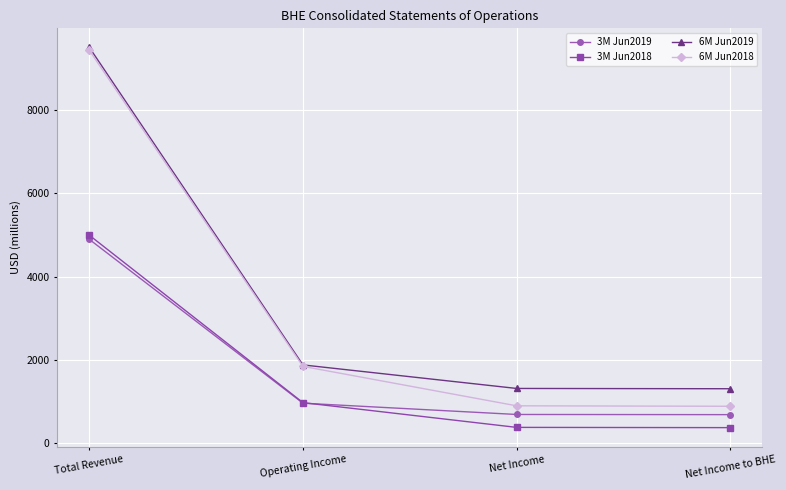

True or false: 3M Jun2018 and 6M Jun2018 intersect in this chart.

False